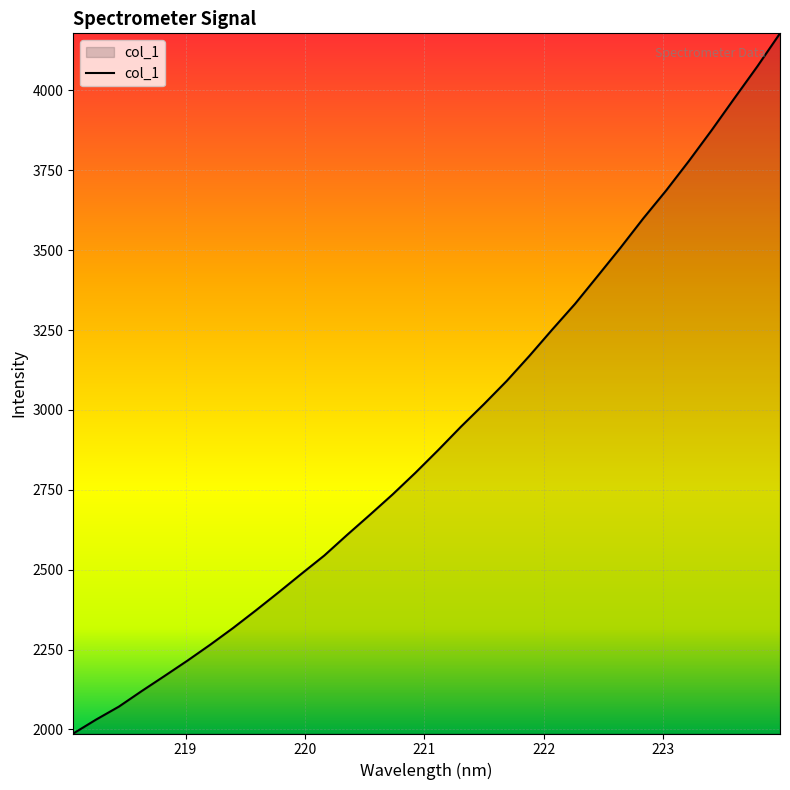

What is the smallest value displayed?

1987.3